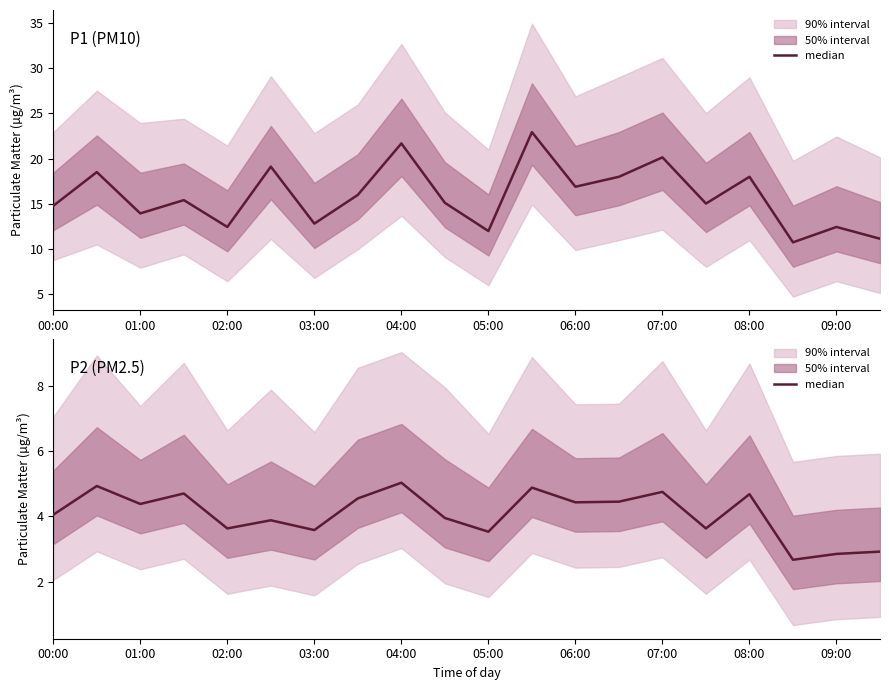

Reading left to right, what are all the values shown in this chart?

4.0	4.9	4.4	4.7	3.6	3.9	3.6	4.5	5.0	4.0	3.5	4.9	4.4	4.5	4.8	3.6	4.7	2.7	2.9	2.9